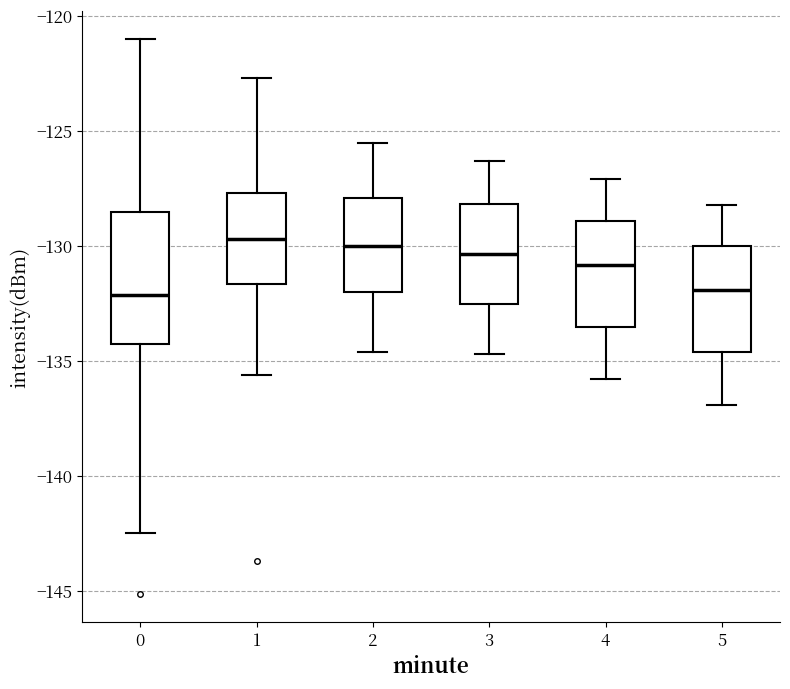

Where is the upper edge of the box at x = 0 on the y-axis? The values are not printed on the chart, so give them approximately, as read against the axis.

-128.5